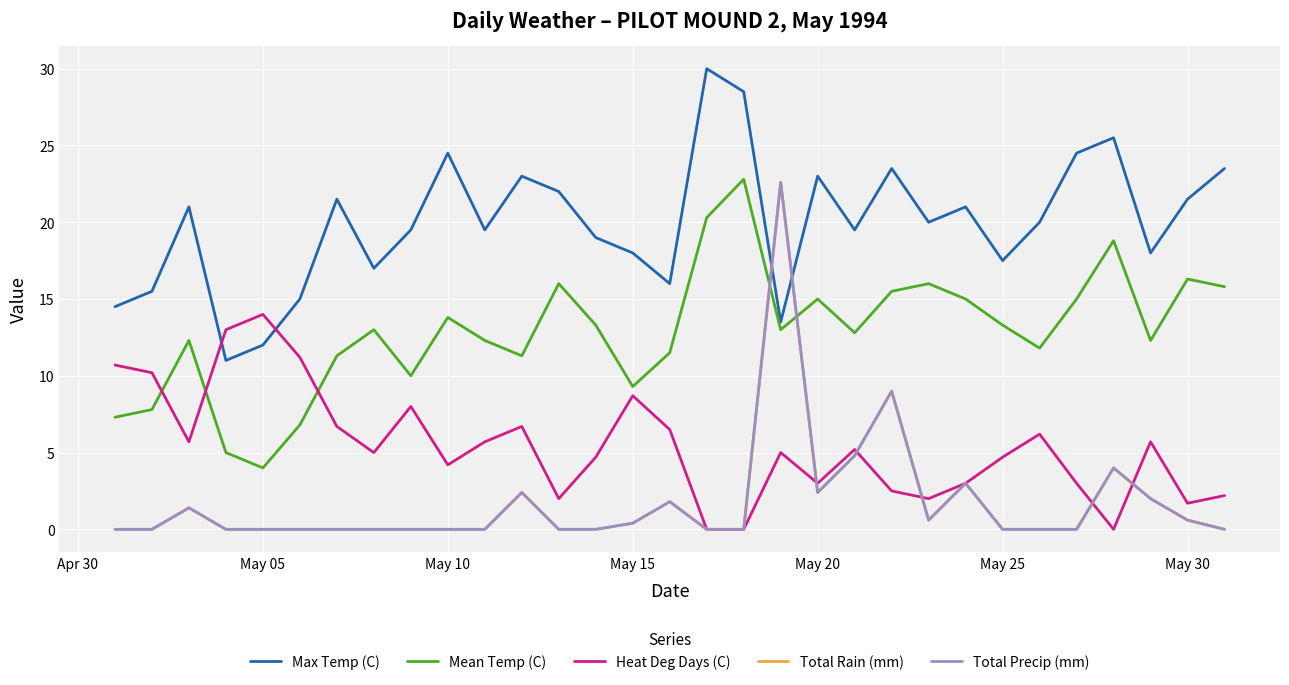

Which series has the largest total across all categories?

Max Temp (C)